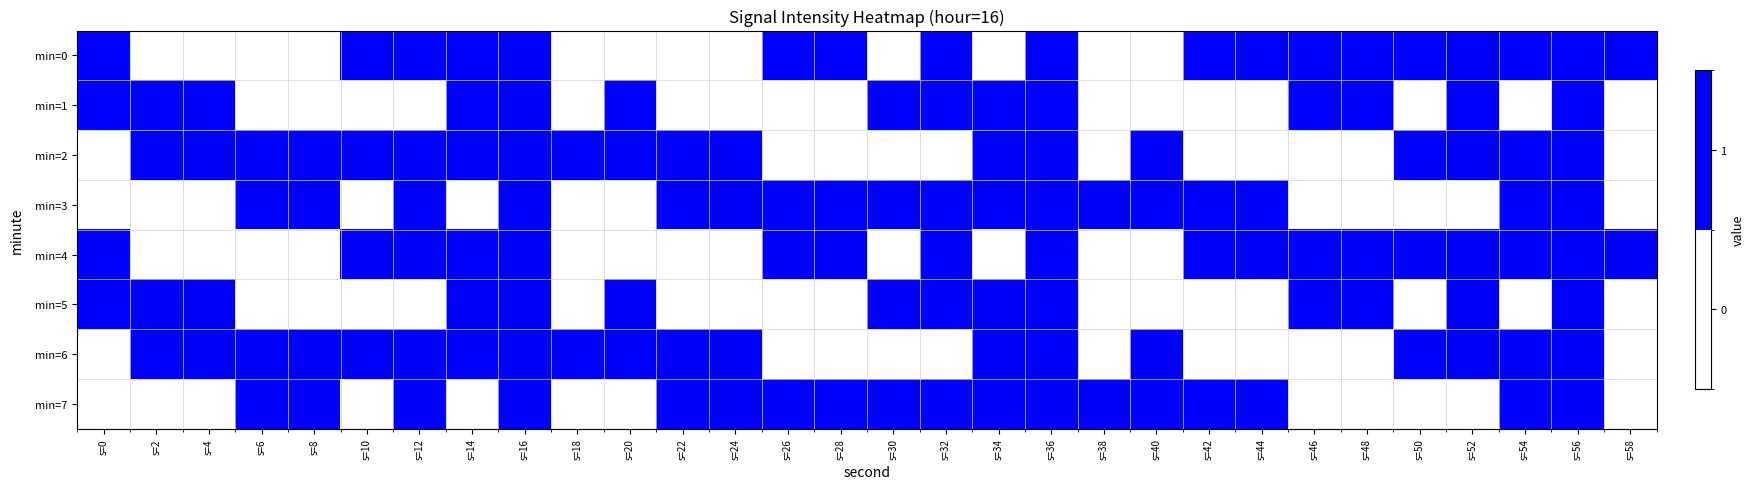

Which series has the widest spread of values?

min=0